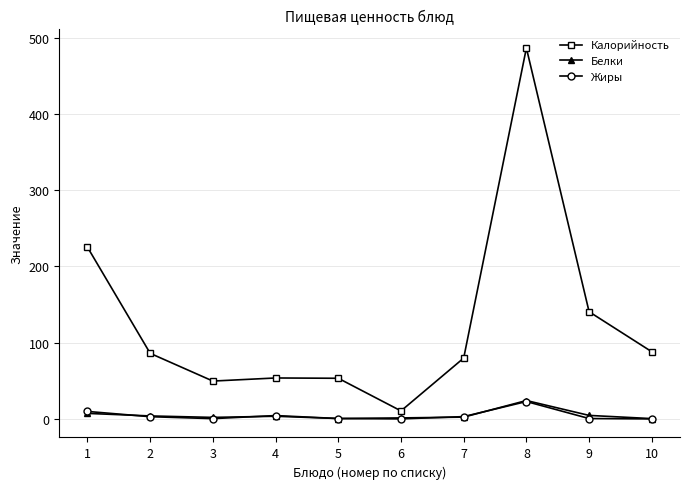

In Калорийность, how many points are lower than both neighbors (excluding endpoints)?

2